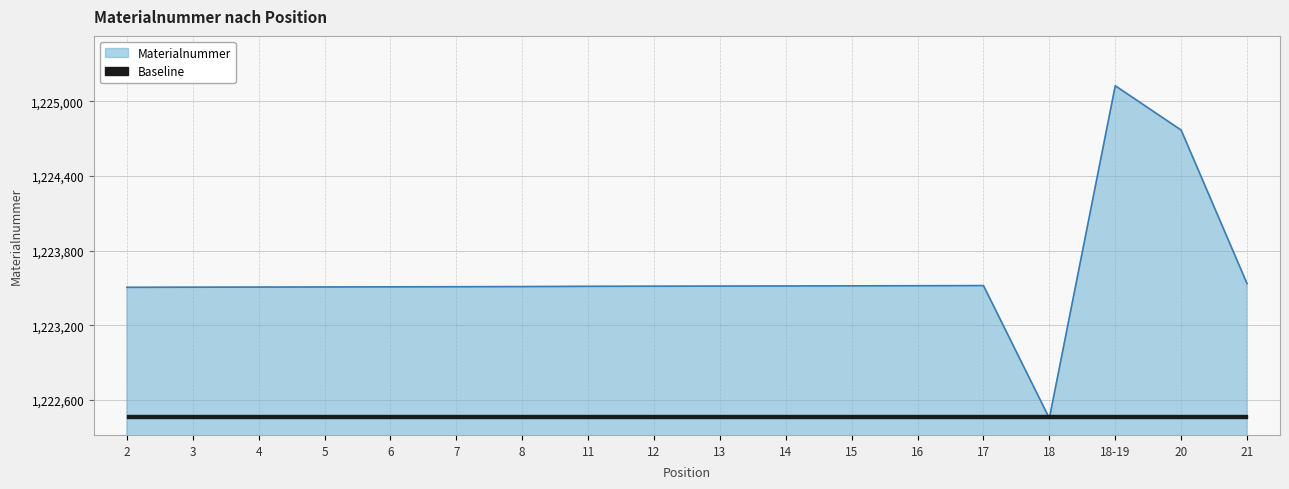

What is the label of the 7th point from the right?

15